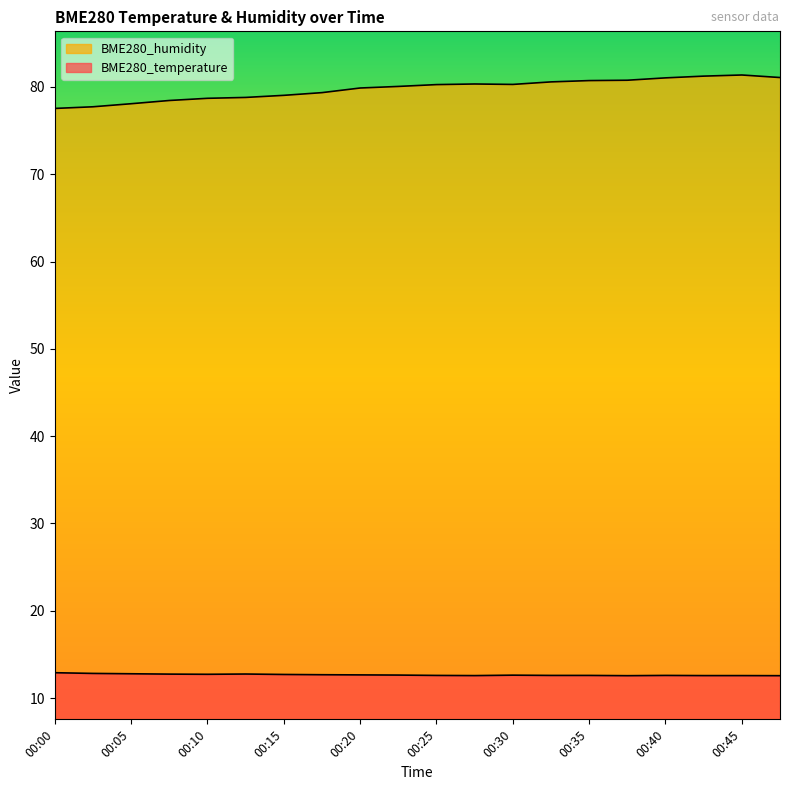

What is the difference between the highest and lowest values at 00:45?

68.8